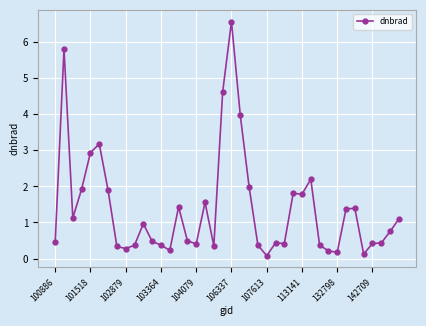

What is the minimum value shown in the chart?

0.1